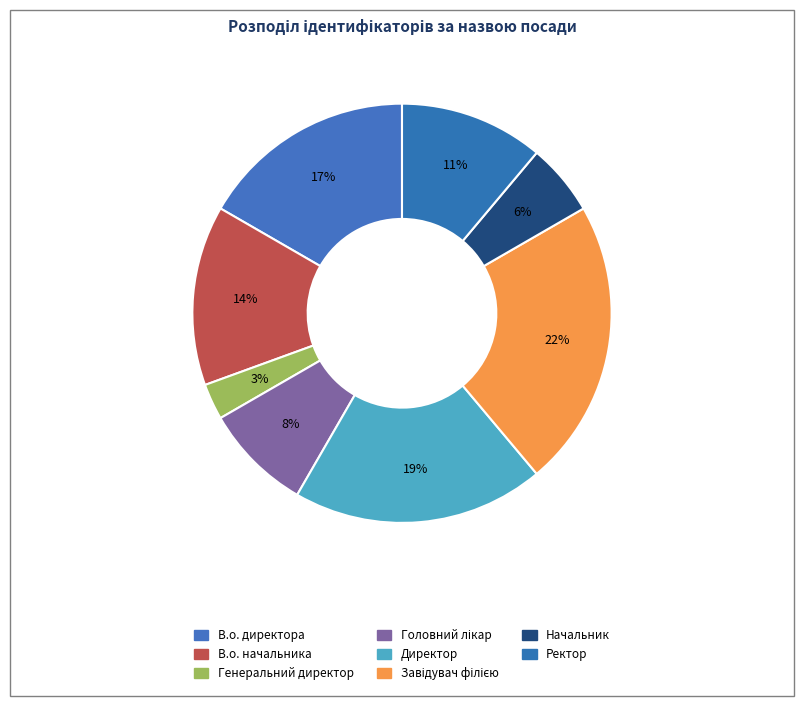

Does Головний лікар represent more than half of the total?

No